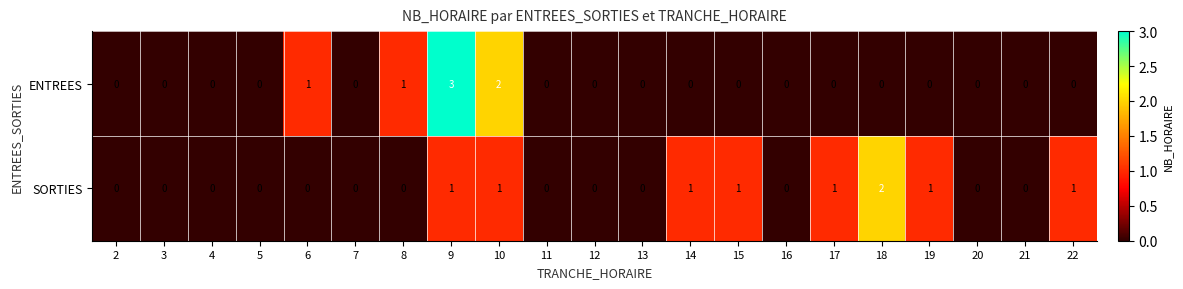

Which series has the largest range (max minus min)?

ENTREES